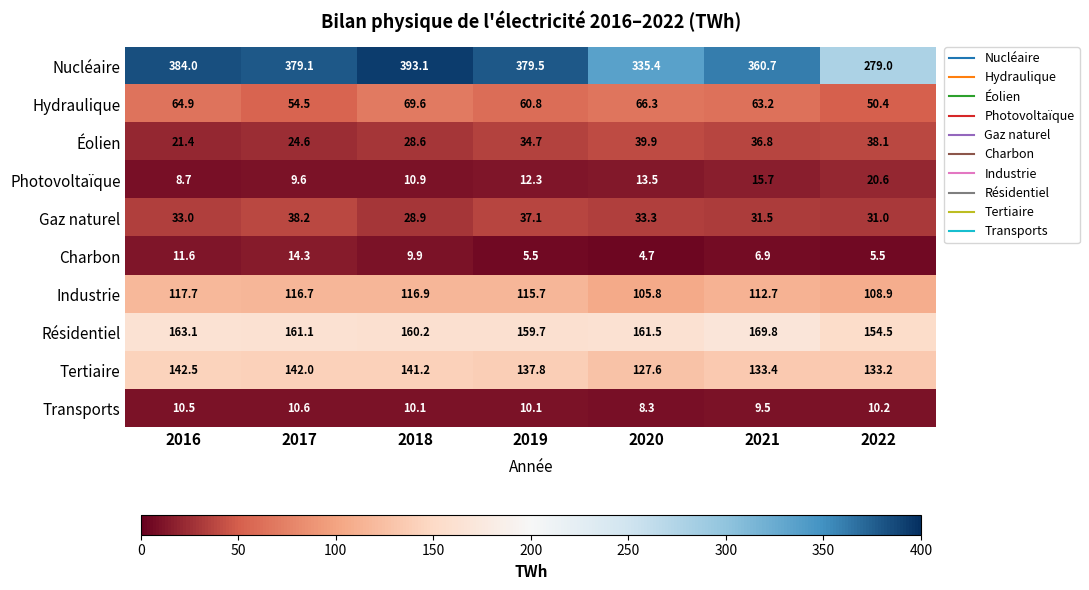

What is the approximate value of Éolien at 2019?

34.7